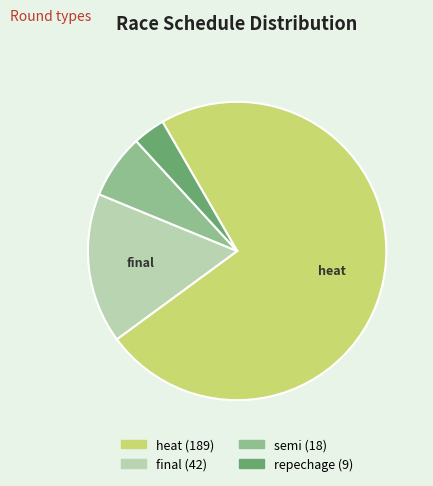

How many slices are in this pie chart?

4